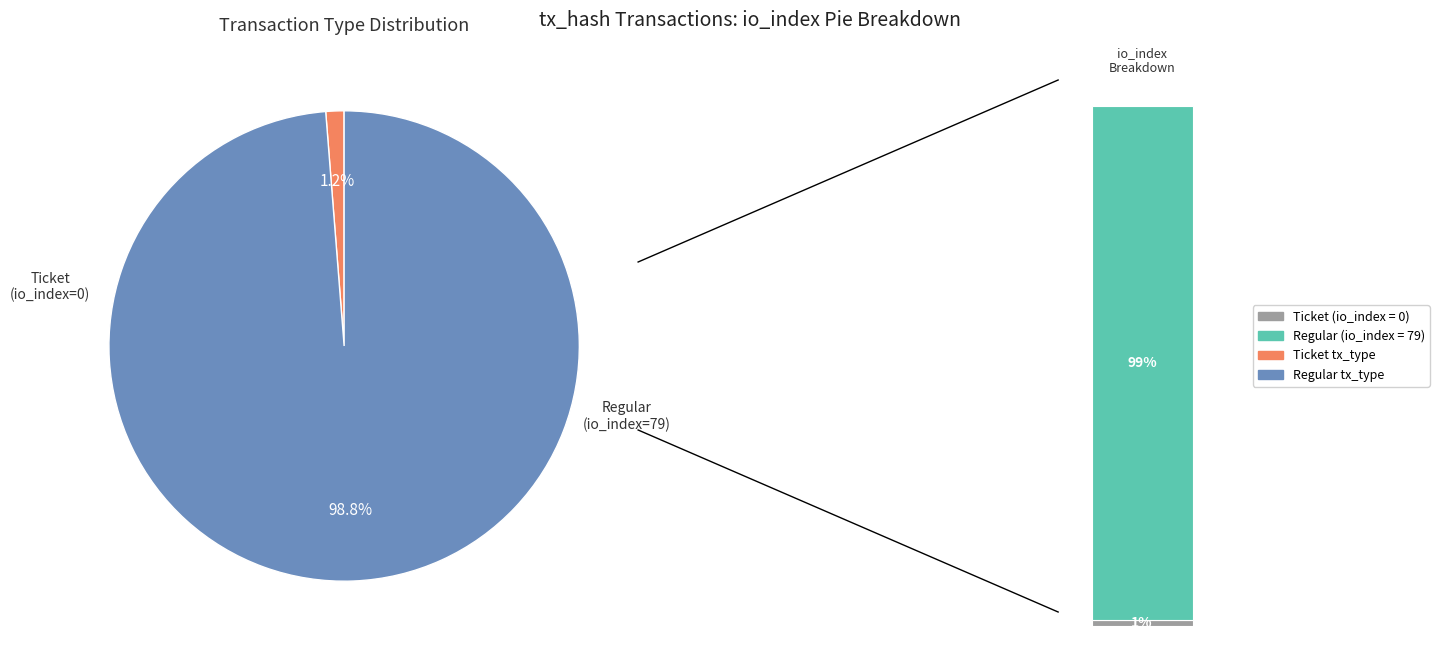

To the nearest percent, what is the combined percentage of Regular and Ticket?

100%